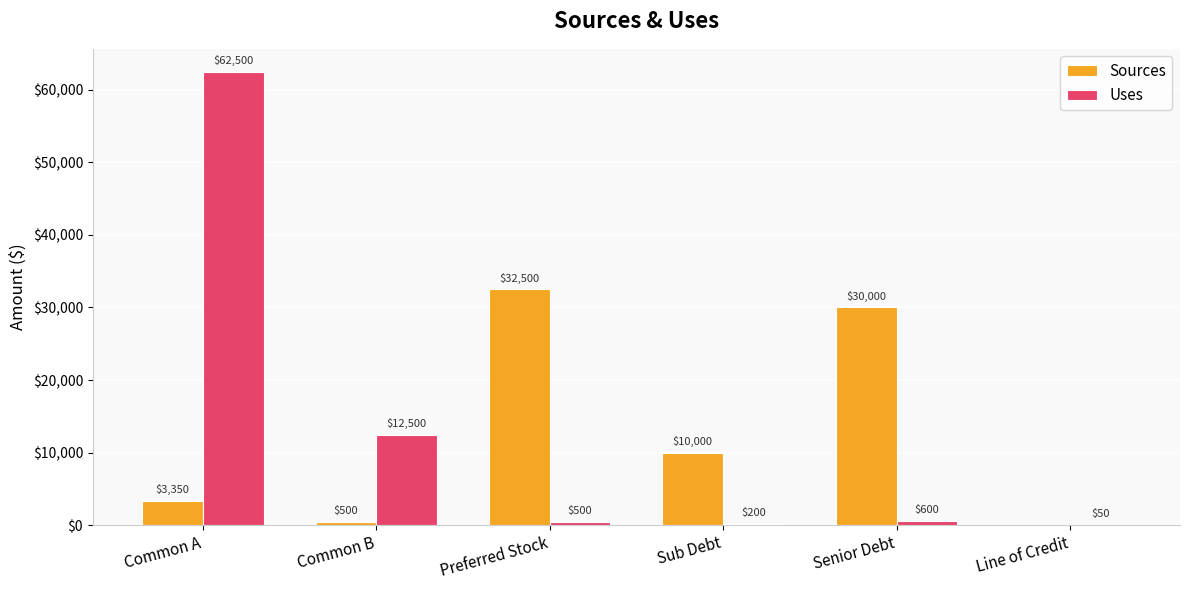

What is the greatest value displayed?

62500